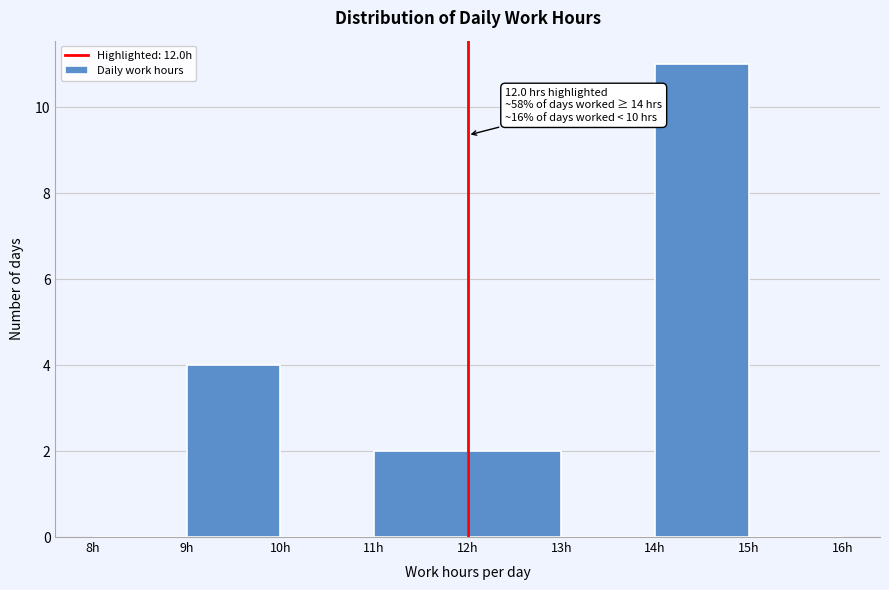

Over which range of the x-axis is the bar tallest?

14 to 15